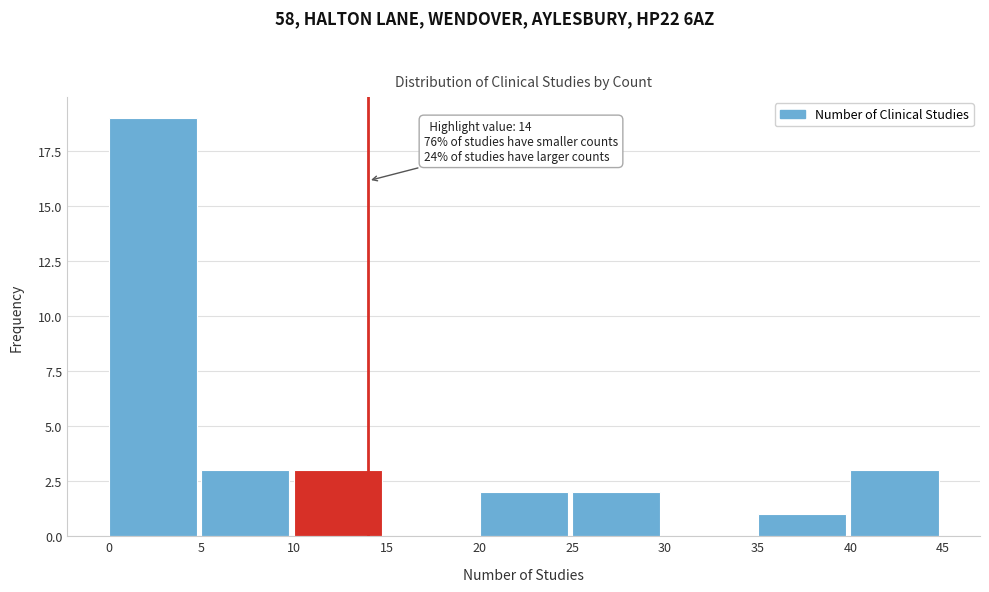

Which range on the x-axis has the tallest bar?

0 to 5